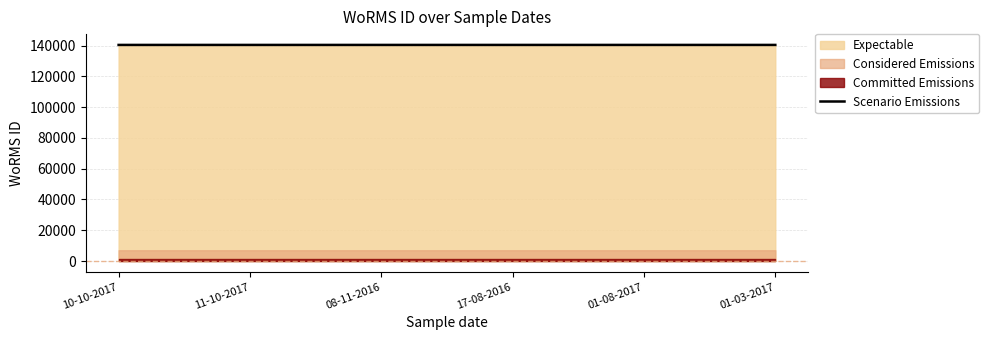

Between 01-03-2017 and 08-11-2016, which is larger?

01-03-2017